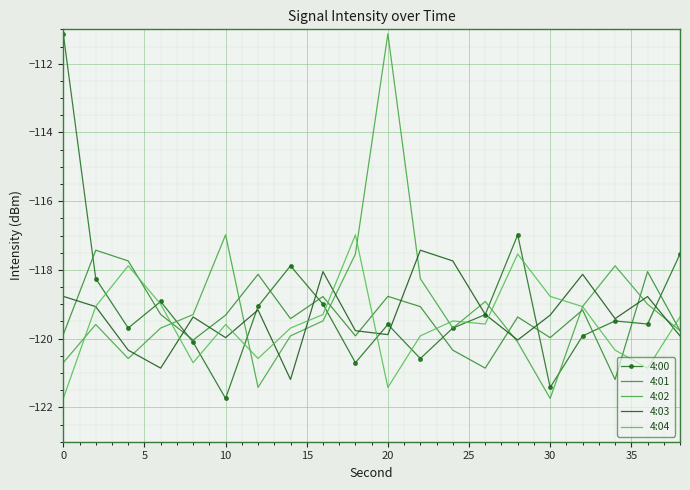

What is the difference between the maximum and minimum values in the 4:01 series?

3.8